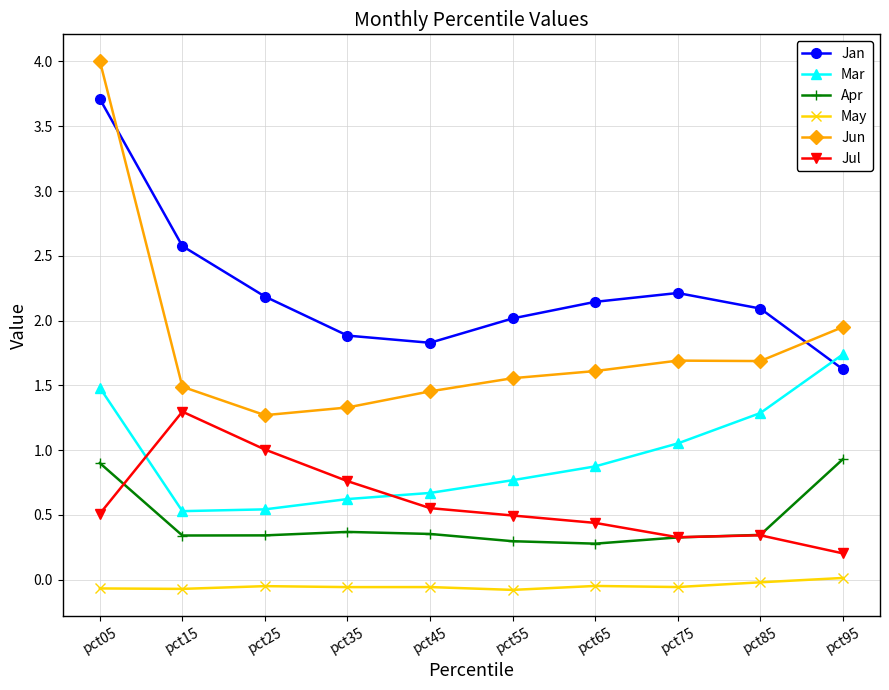

How many values in May are below zero?

9